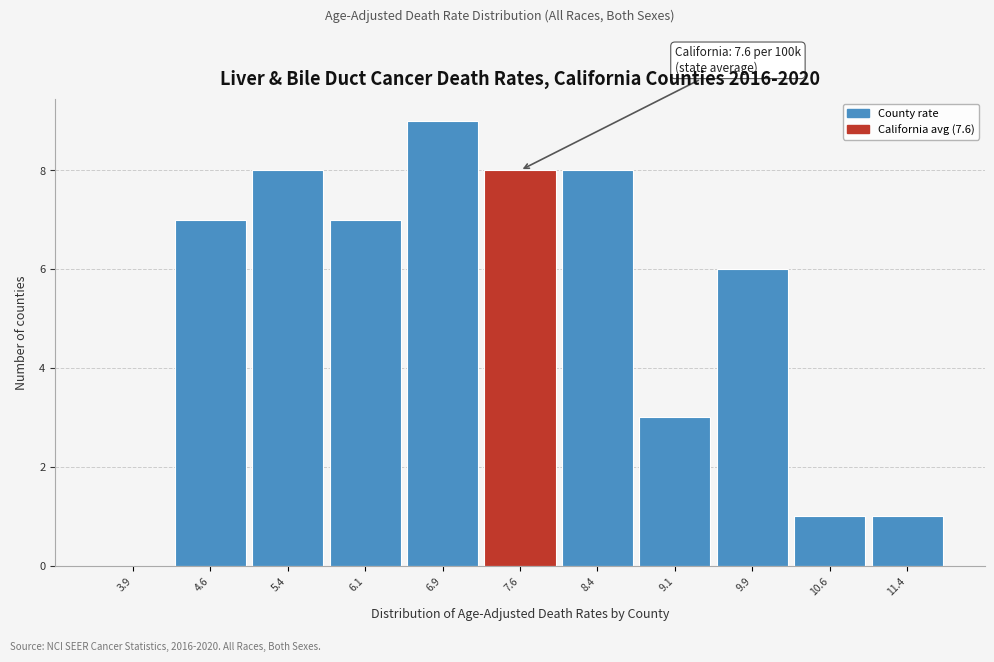

Over which range of the x-axis is the bar tallest?

6.50 to 7.25